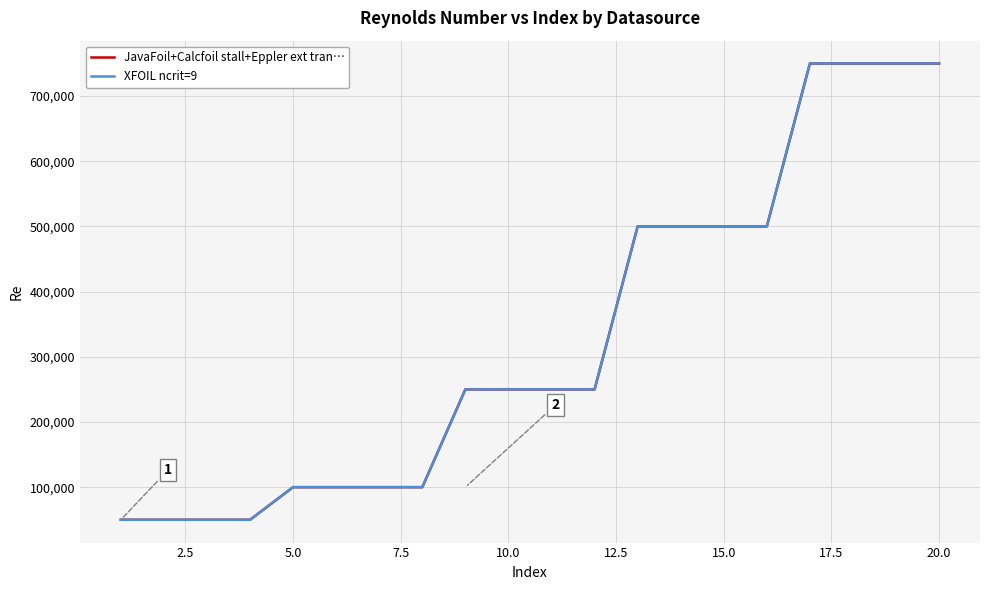

Does the chart display data point markers on the line(s)?

No